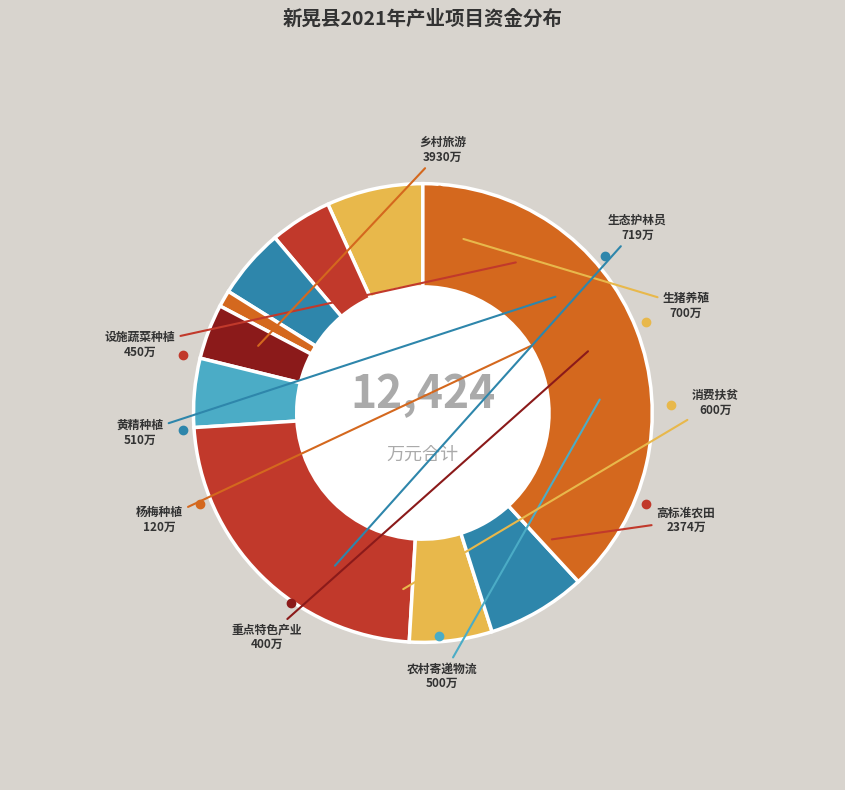

Count the number of slices in the pie.

10